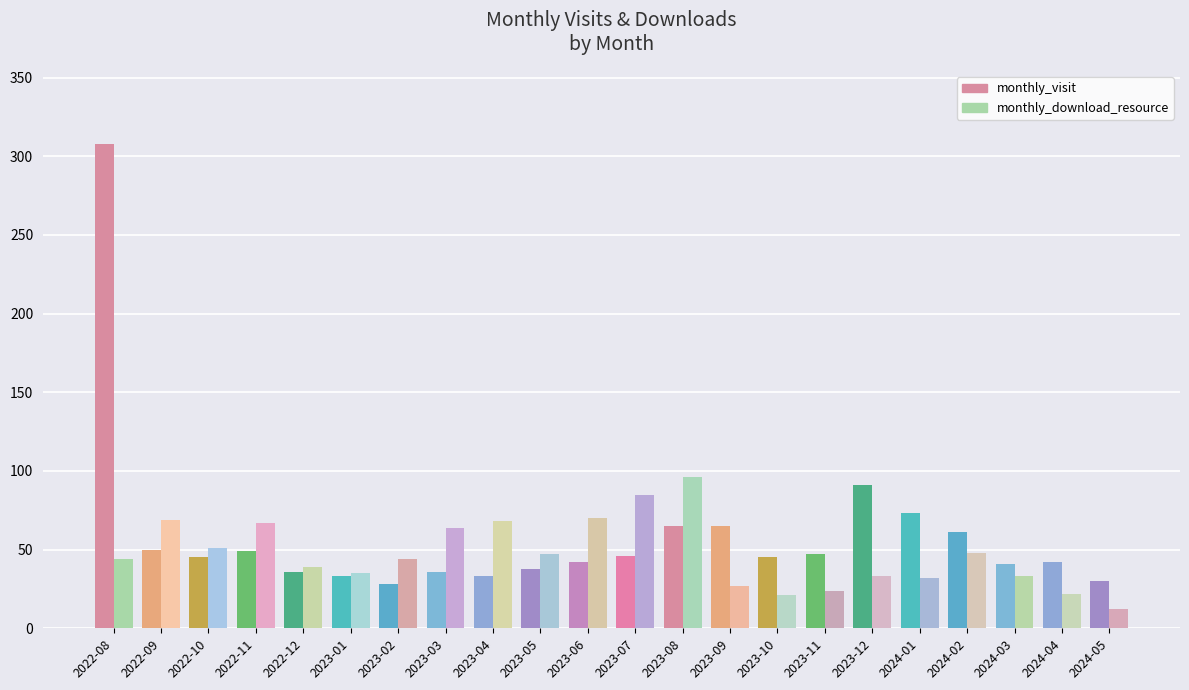

What are all the series names shown in the legend?

monthly_visit, monthly_download_resource